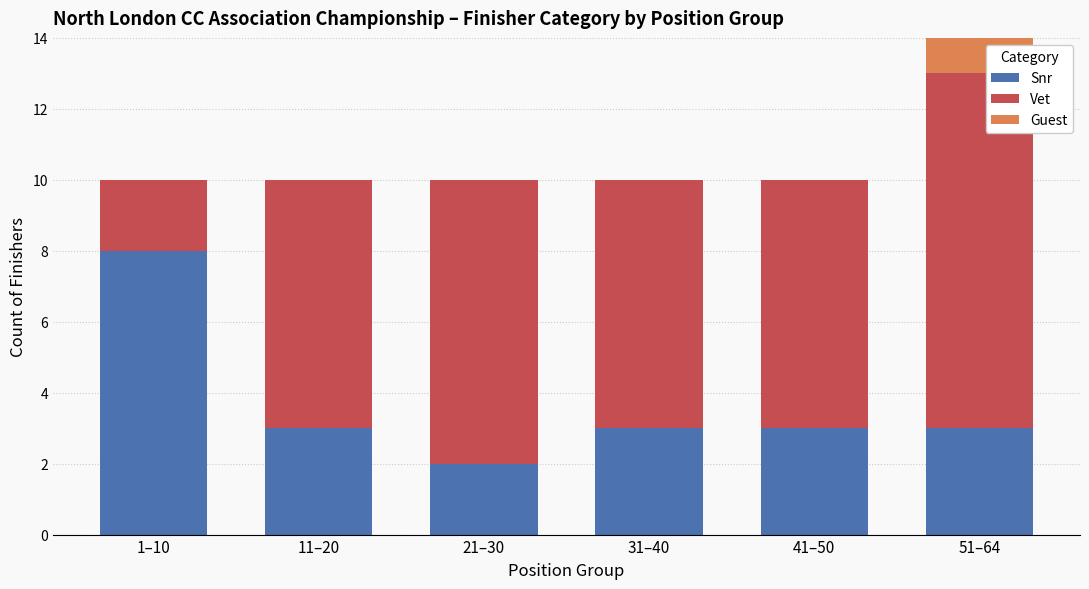

What is the total value across all series at 51–64?

14